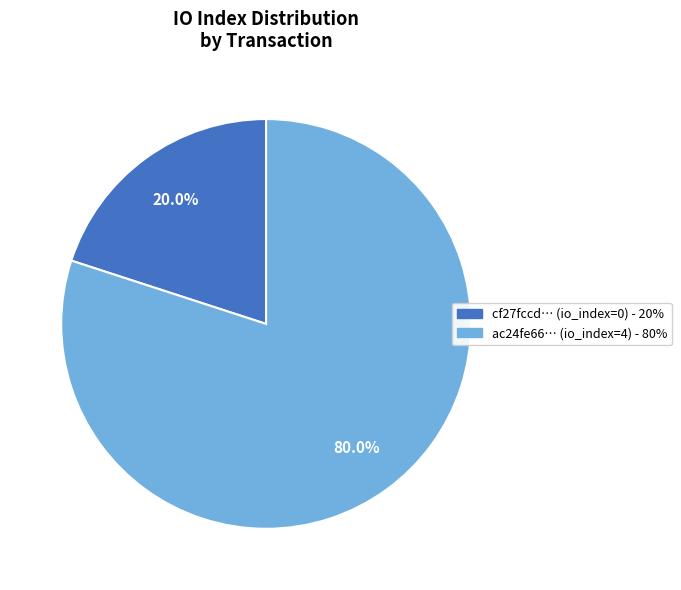

Is there a majority slice in this chart?

Yes